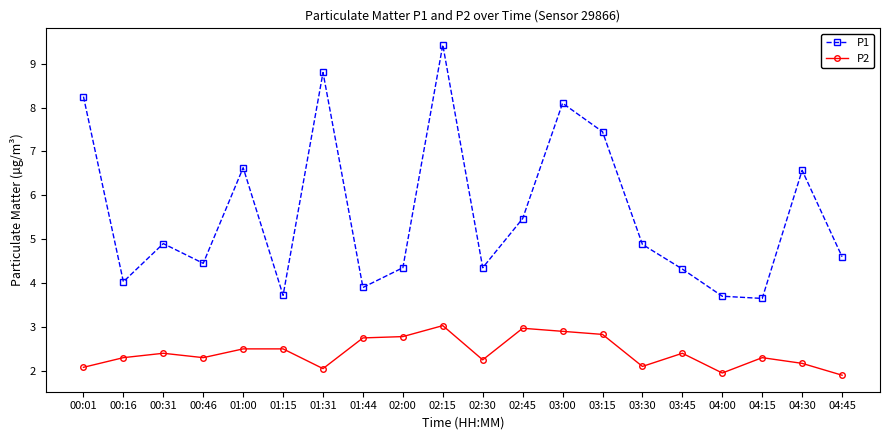

What is the value of the P1 point at the 13th from the left?

8.1